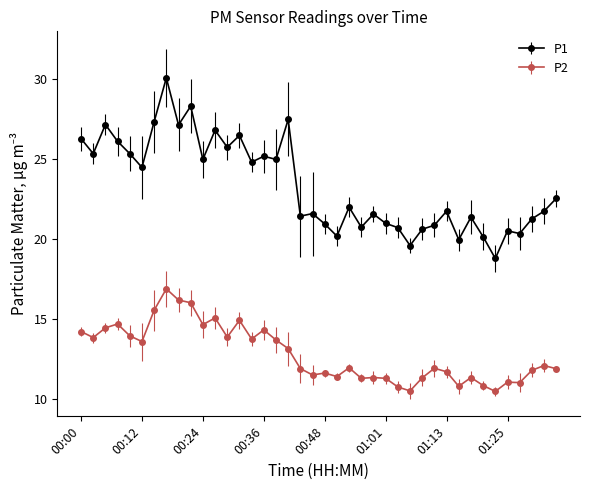

Which series has the largest total across all categories?

P1